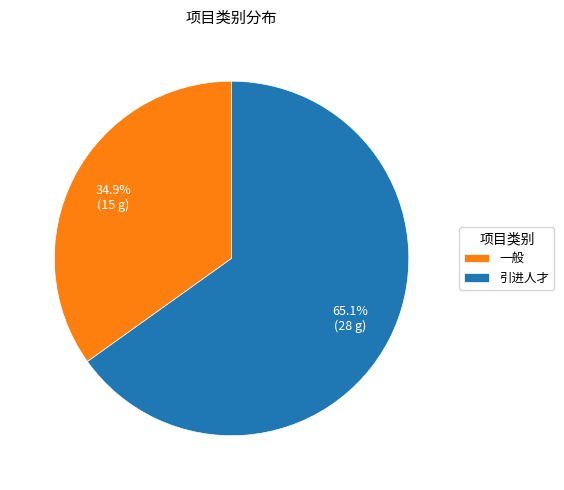

Count the number of slices in the pie.

2